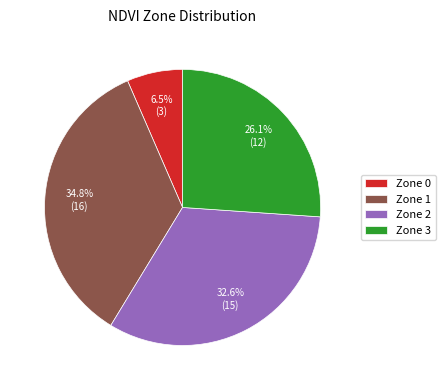

To the nearest percent, what is the combined percentage of Zone 0 and Zone 1?

41%